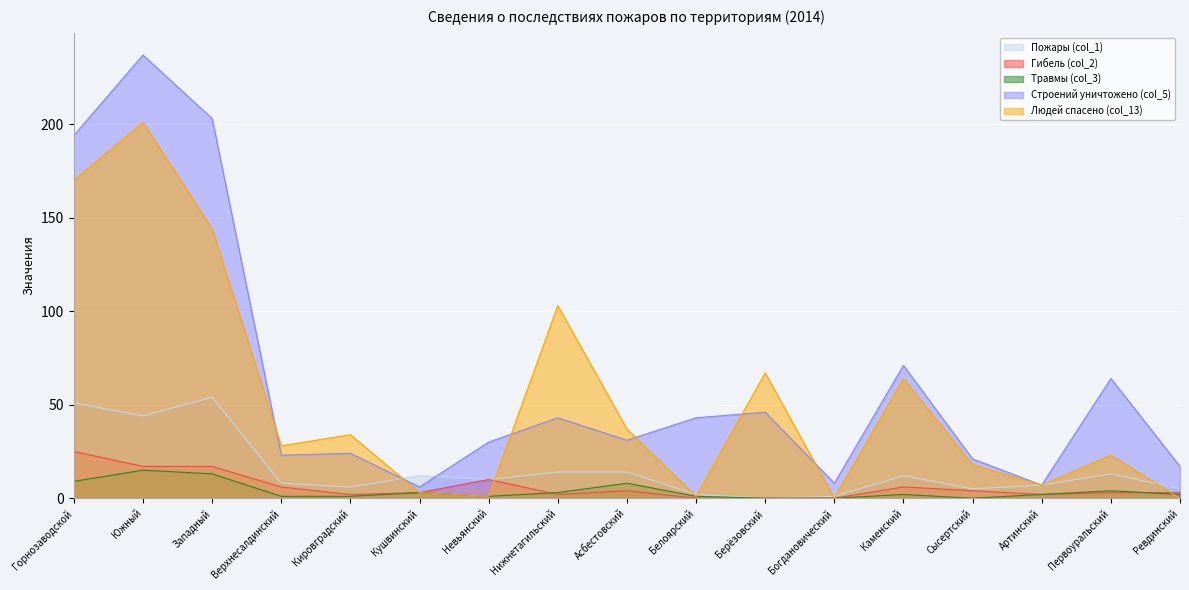

What is the maximum value shown in the chart?

237